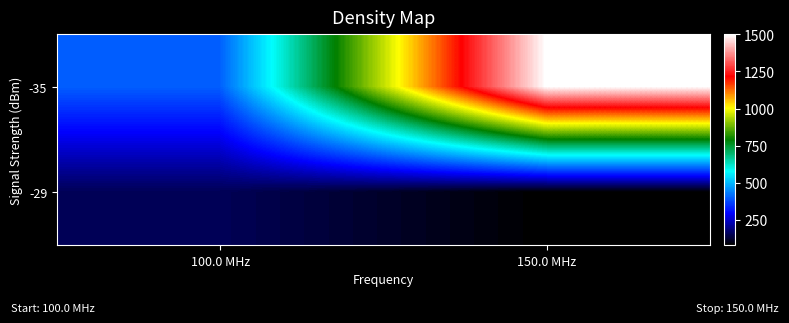

Rank the series by their maximum value, from highest to lowest.

-35, -29